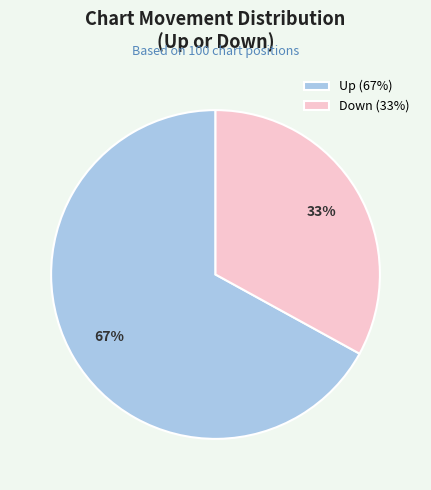

What is the majority slice?

Up